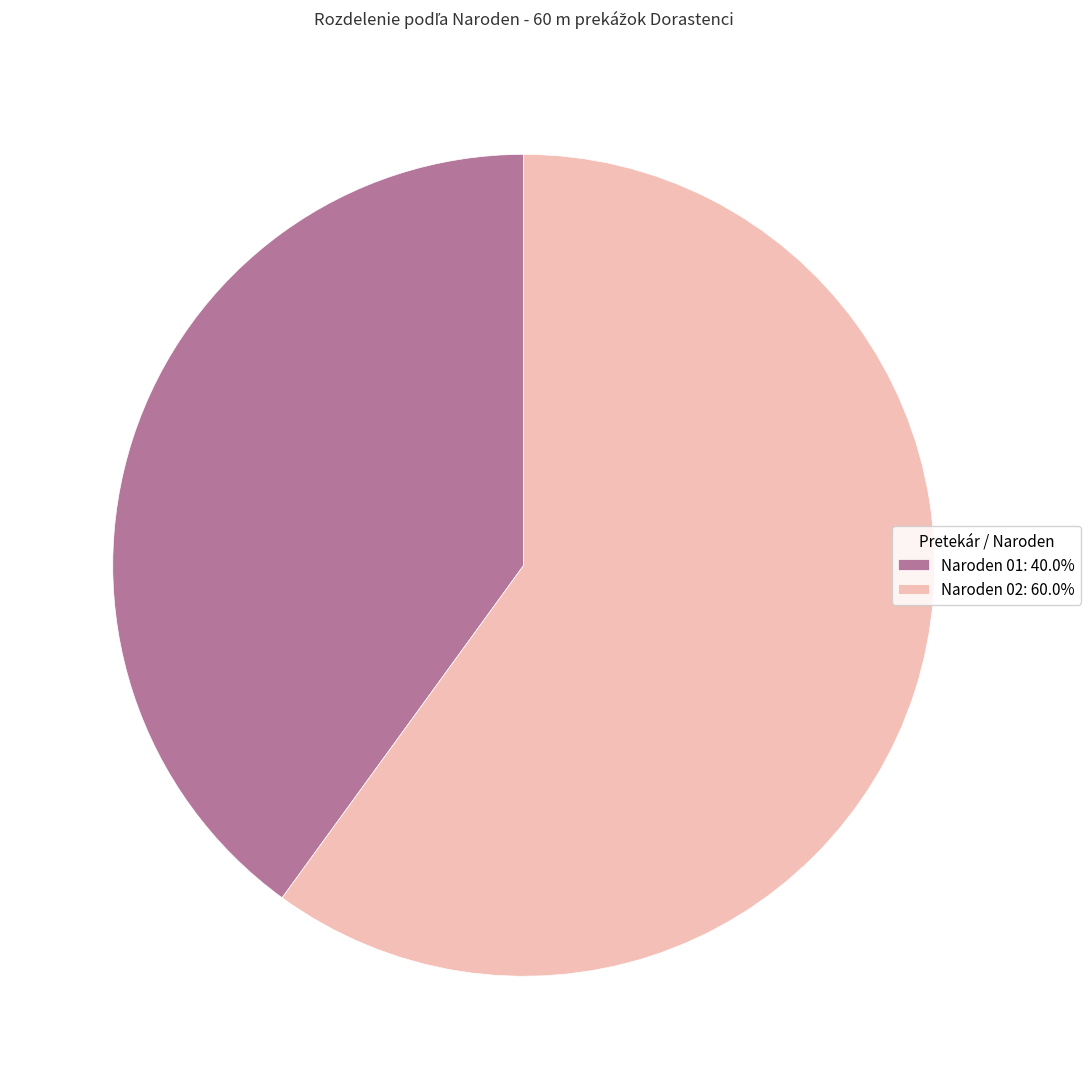

Does Naroden 02: 60.0% represent more than half of the total?

Yes